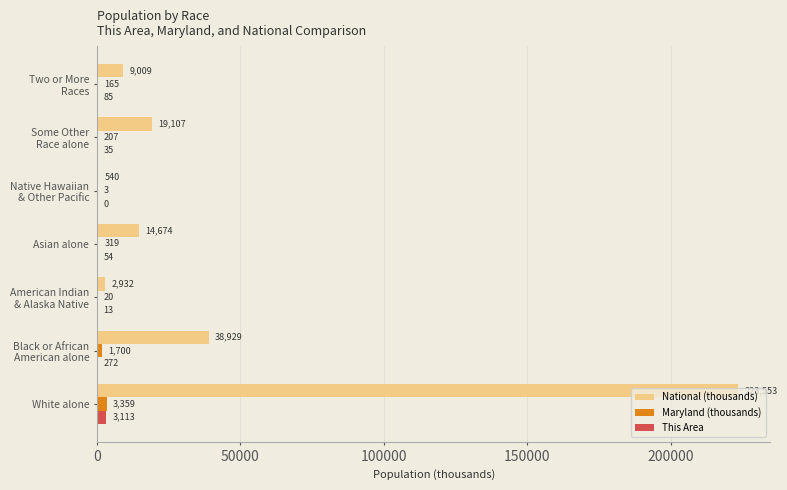

At which category does the chart reach its peak across all series?

White alone